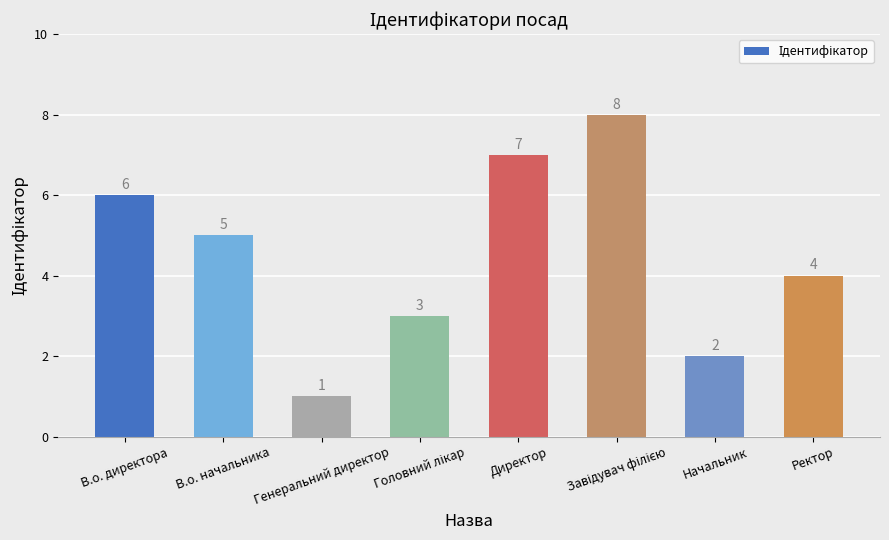

What is the minimum value shown in the chart?

1